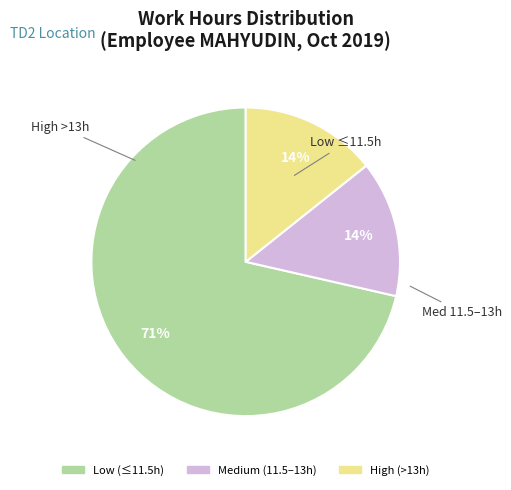

Does any single category account for the majority?

Yes